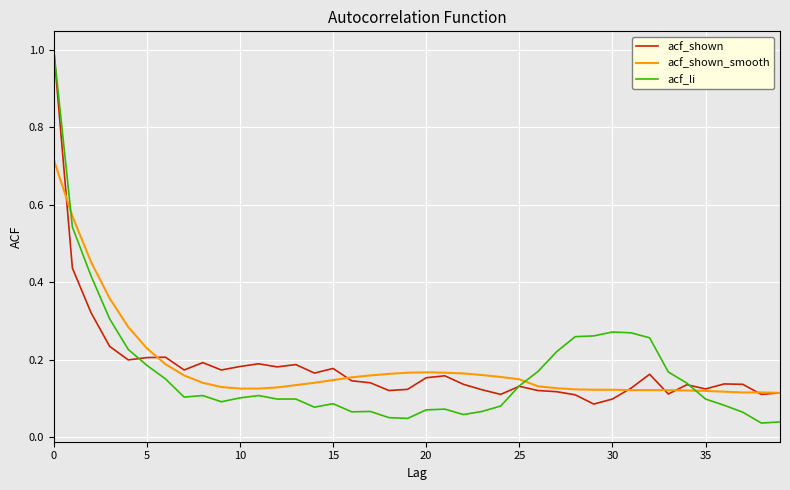

How many categories are shown in the chart?

40